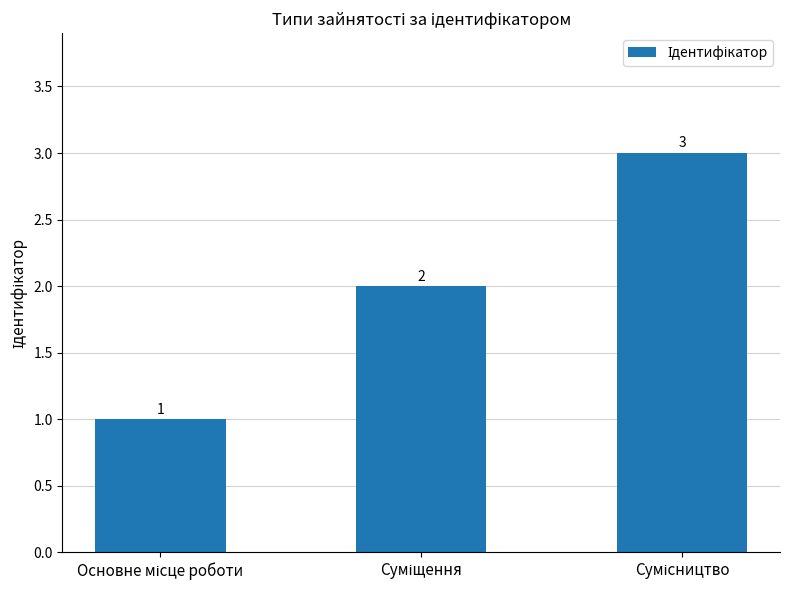

Count the values in the range 1 to 3.

3